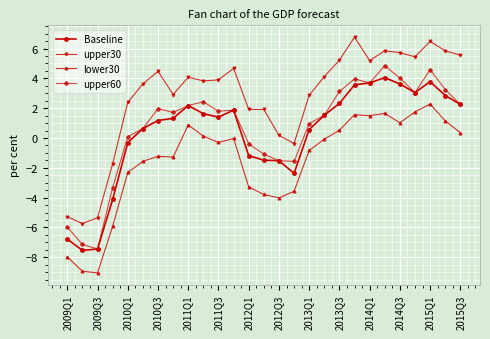

How many values in the upper30 series exceed 3?

16